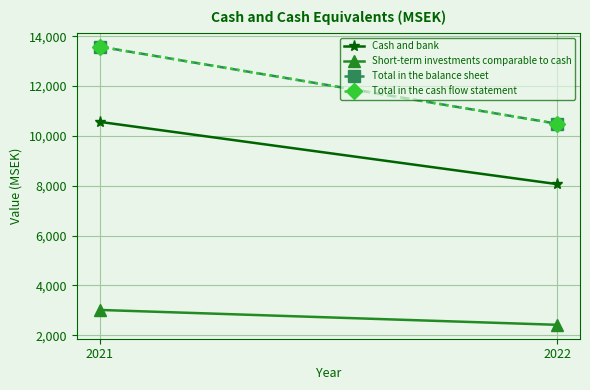

True or false: Total in the balance sheet has a value of 24011 at 2021.

False